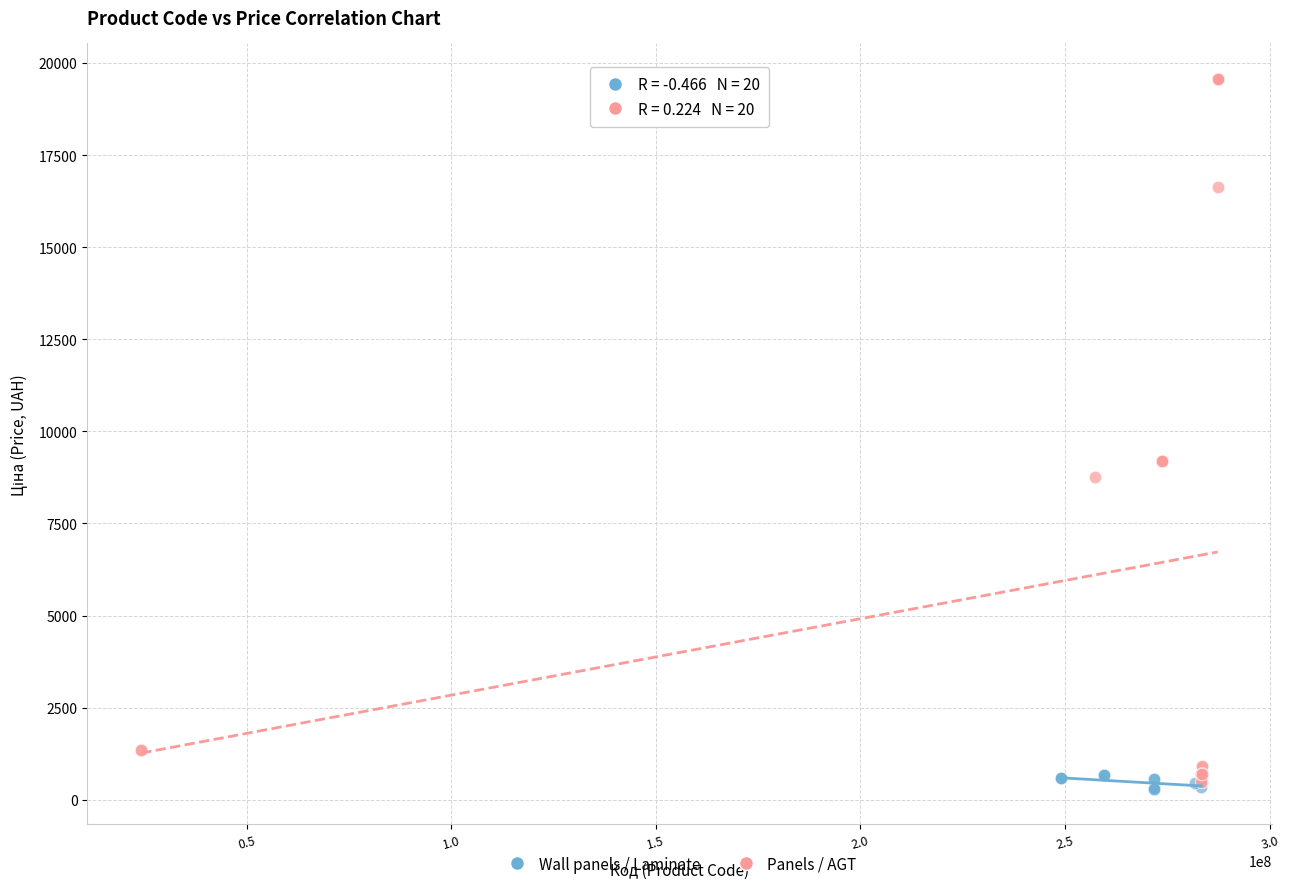

Which series reaches the maximum Y coordinate?

Panels / AGT